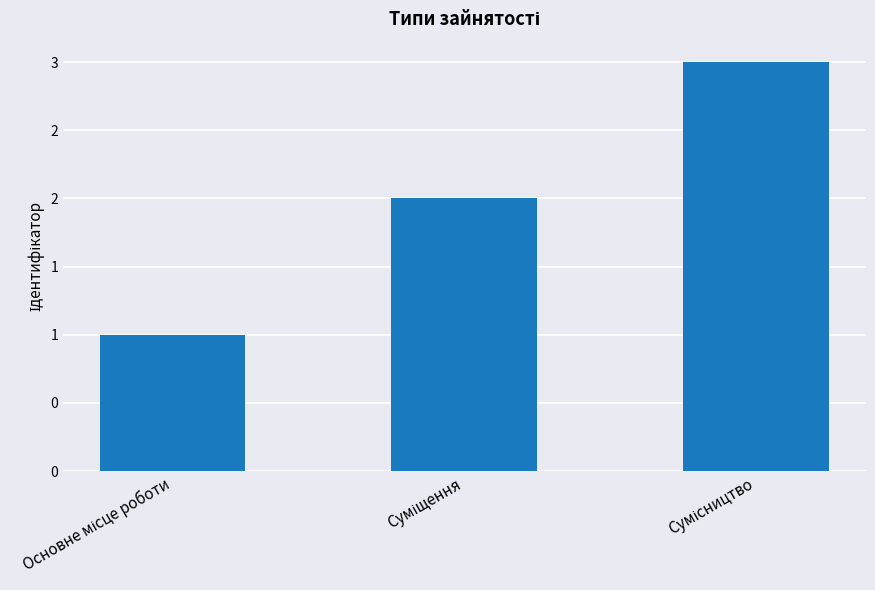

List the labels in order of value, smallest first.

Основне місце роботи, Суміщення, Сумісництво